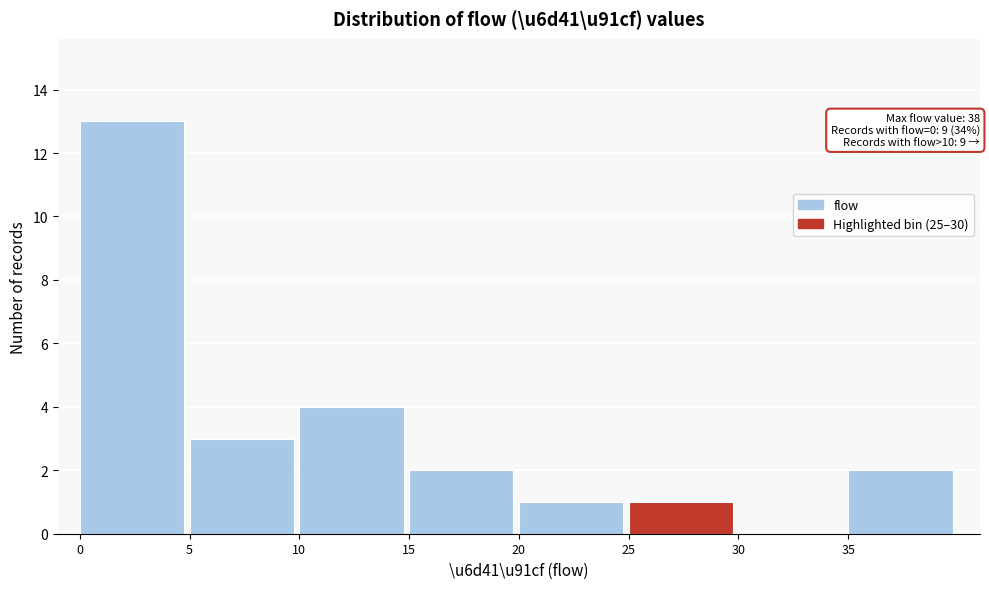

Over which range of the x-axis is the bar tallest?

0 to 5